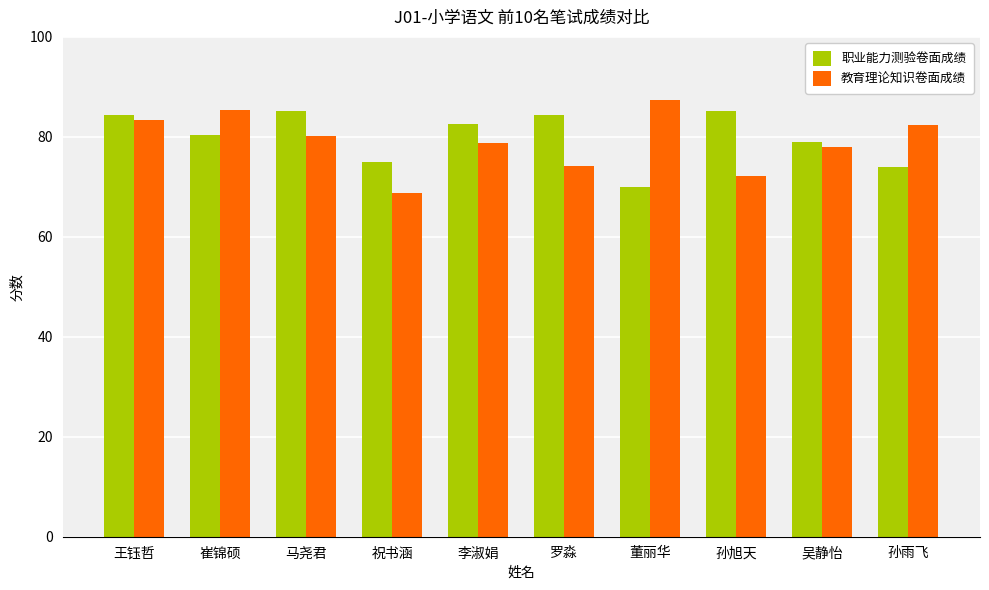

How many data points in 职业能力测验卷面成绩 are above 82?

5